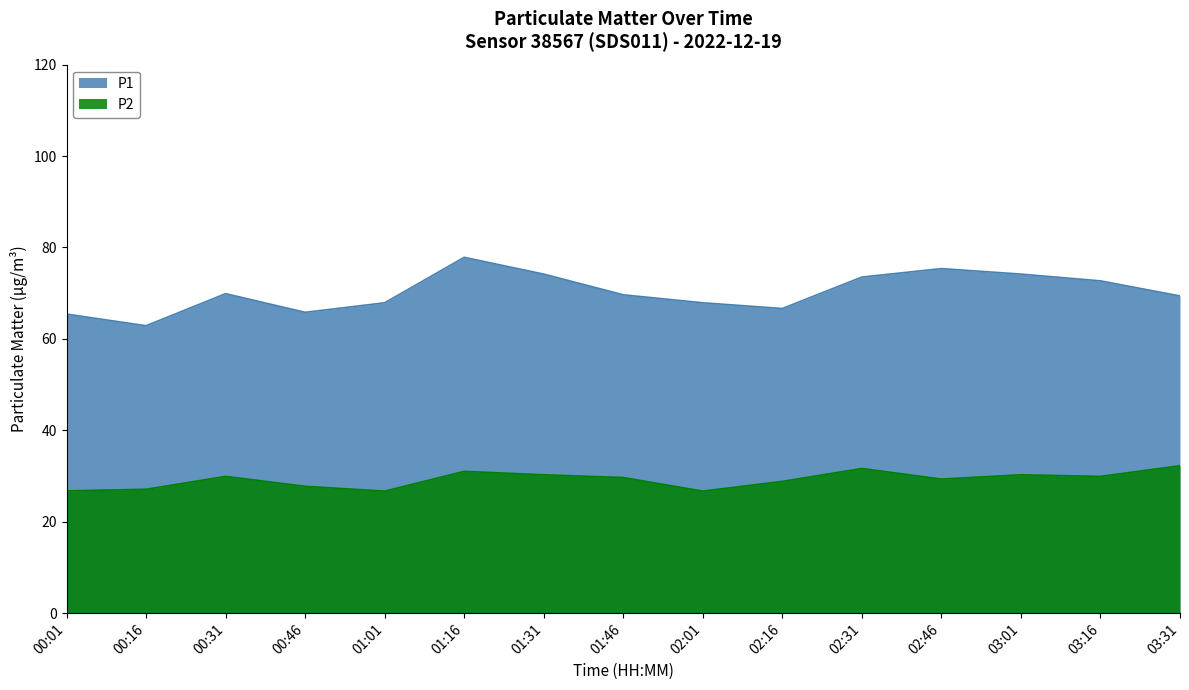

At which category does P1 reach its first local valley?

00:16